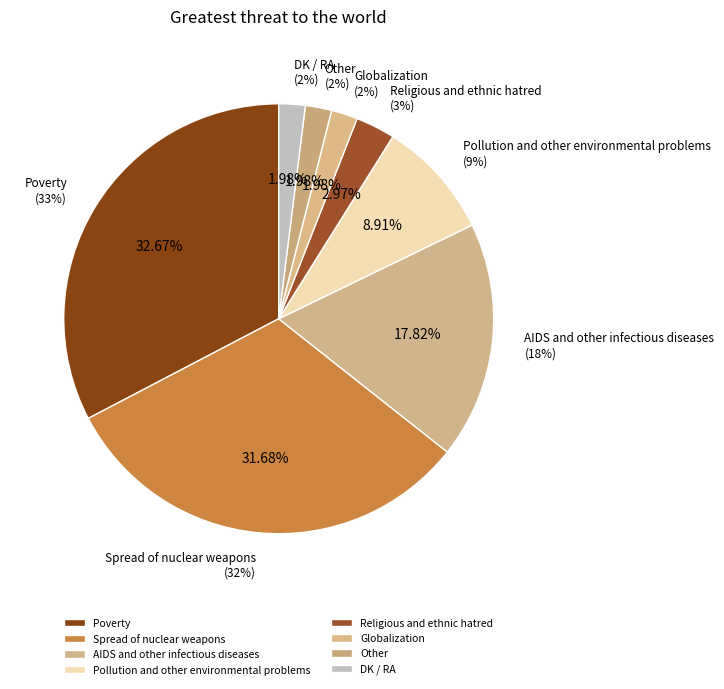

What percentage is NOT represented by AIDS and other infectious diseases?

82.2%